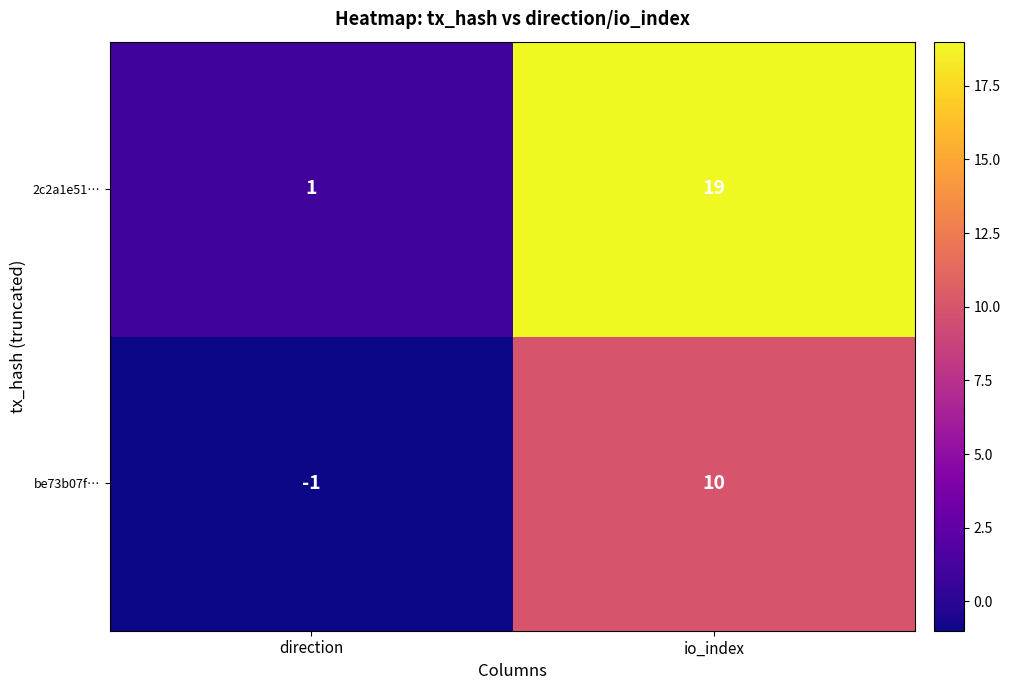

Which series has the widest spread of values?

2c2a1e51…